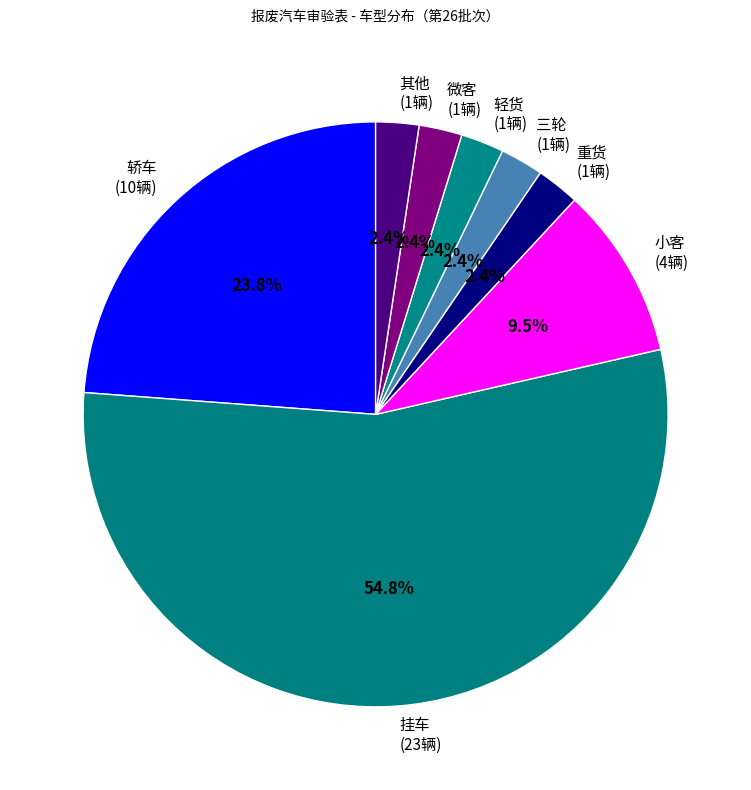

Approximately how many times larger is the value at 挂车 (23辆) compared to 轿车 (10辆)?

2.3